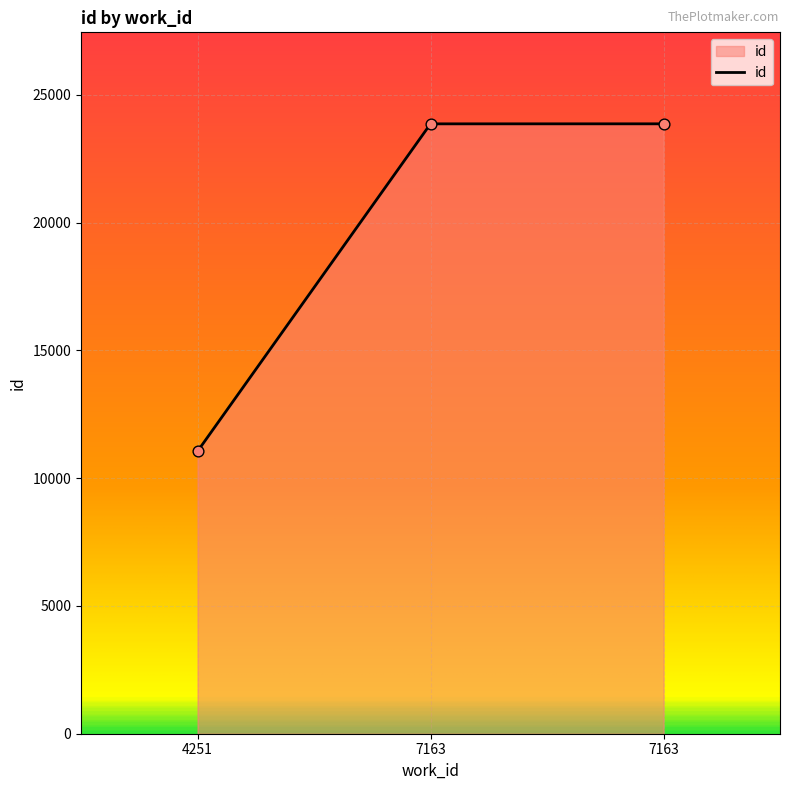

What is the change in value from 4251 to 7163?

+12814